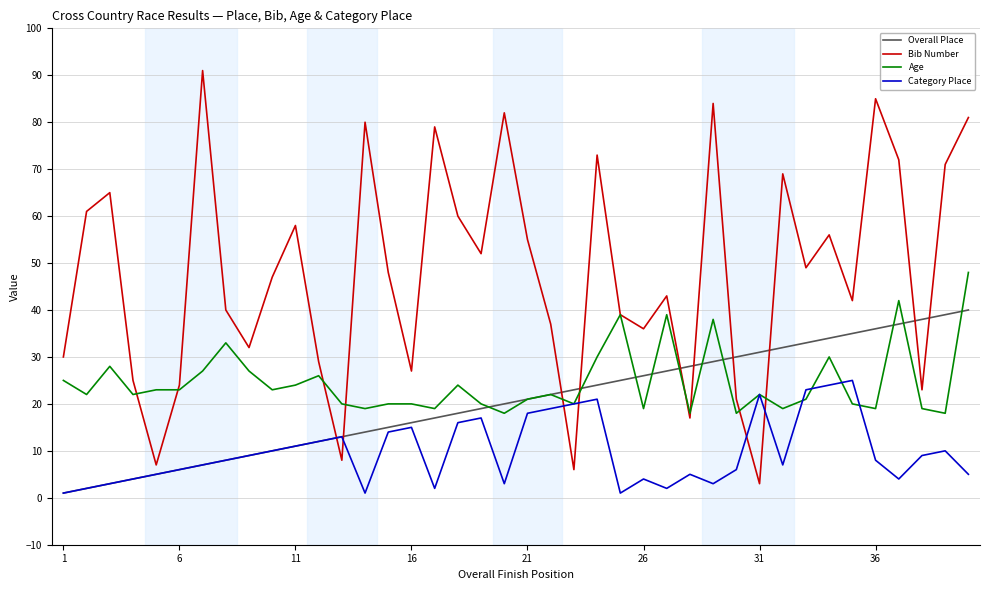

Which series has the largest total across all categories?

Bib Number